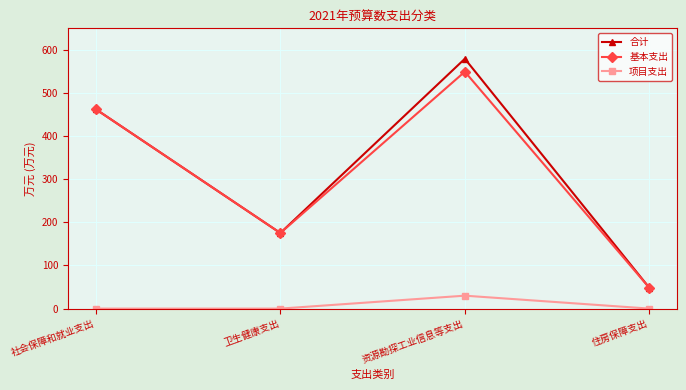

What is the difference between the maximum and minimum values in the 基本支出 series?

501.2